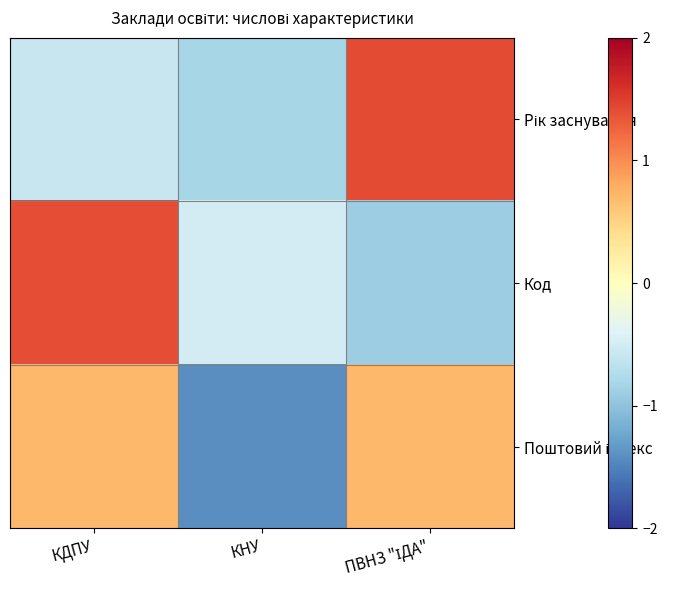

What is the minimum value shown in the chart?

-1.4